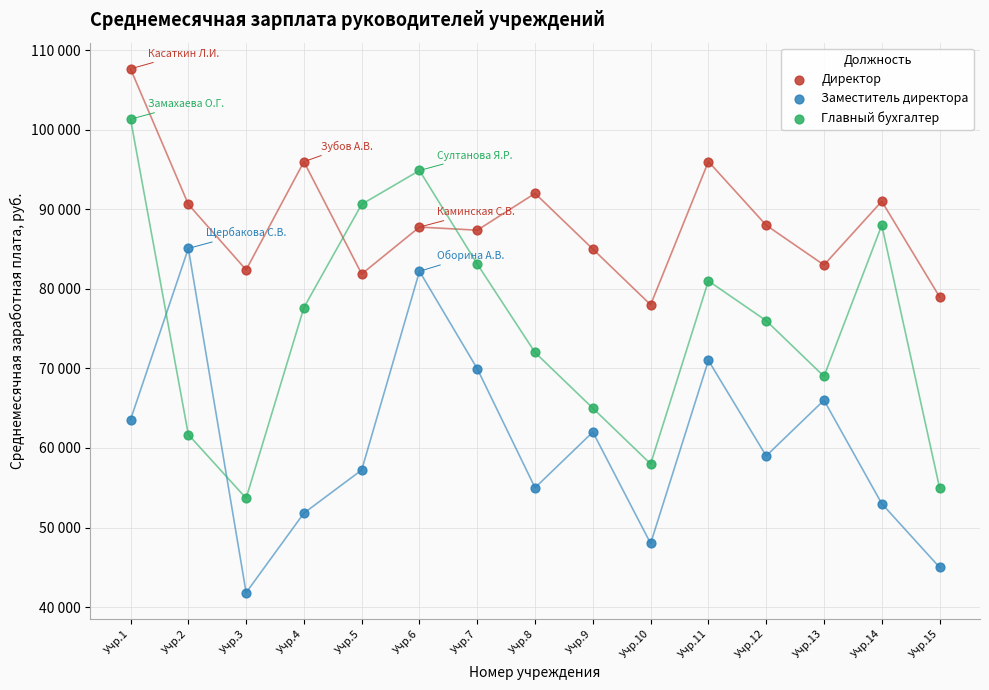

Which series reaches the minimum Y coordinate?

Заместитель директора